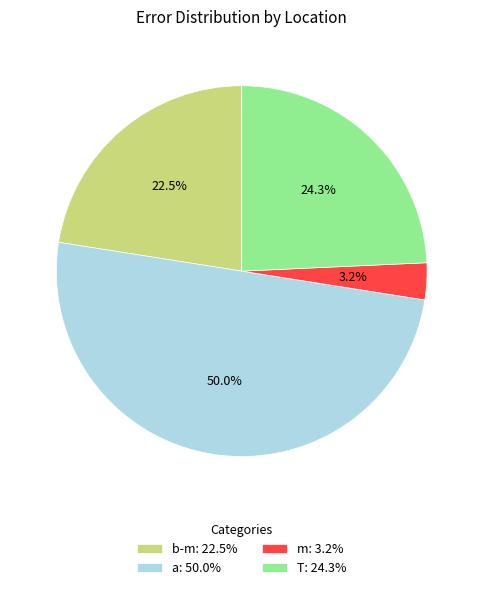

Does T: 24.3% account for over 50% of the chart?

No